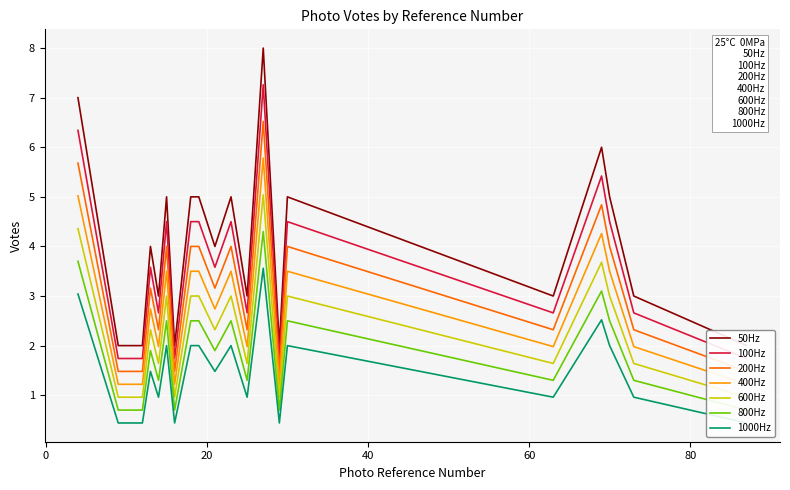

Where is the data nearest to the value 5?

15